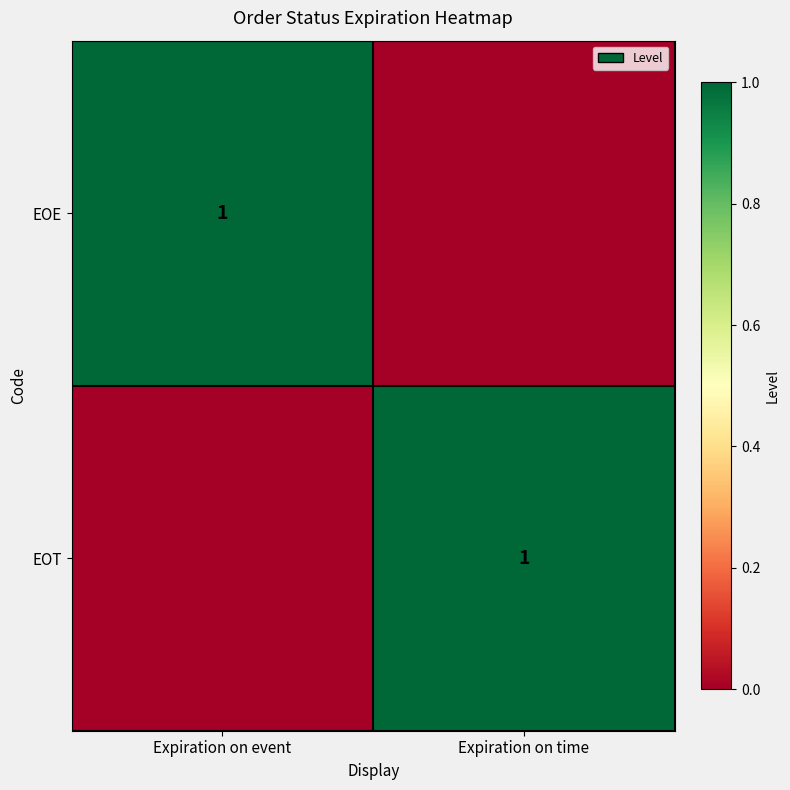

At how many categories does at least one series exceed 0?

2